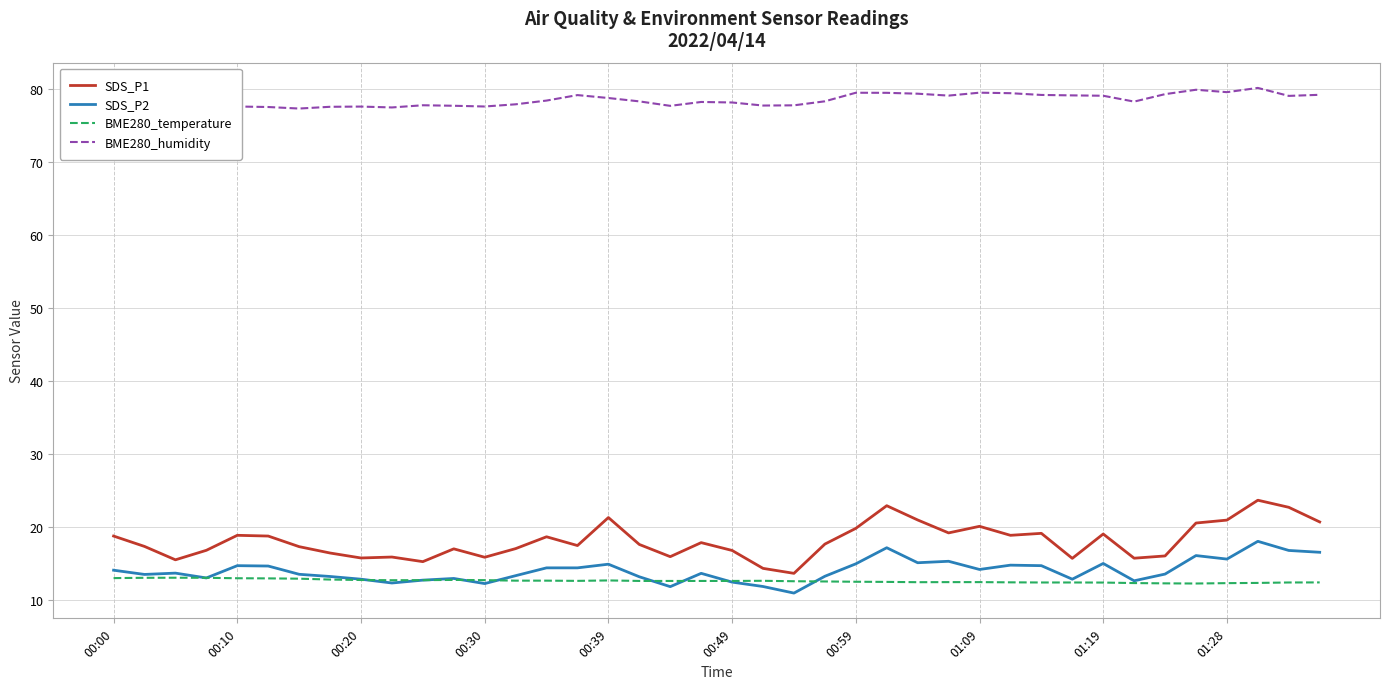

Reading right to left, transcribe all the data shown in this chart.

SDS_P1: 20.7	22.7	23.7	21.0	20.6	16.1	15.8	19.1	15.8	19.2	18.9	20.1	19.2	21.0	22.9	19.9	17.7	13.7	14.4	16.8	17.9	16.0	17.6	21.3	17.5	18.7	17.1	15.9	17.1	15.3	15.9	15.8	16.5	17.4	18.8	18.9	16.9	15.6	17.4	18.8
SDS_P2: 16.6	16.8	18.1	15.7	16.1	13.6	12.7	15.1	12.9	14.8	14.8	14.2	15.3	15.2	17.2	15.0	13.3	11.0	11.9	12.5	13.7	11.9	13.2	14.9	14.4	14.4	13.4	12.3	13.0	12.8	12.4	12.9	13.3	13.6	14.7	14.8	13.1	13.7	13.6	14.1
BME280_temperature: 12.5	12.4	12.4	12.4	12.3	12.3	12.4	12.4	12.4	12.4	12.5	12.5	12.5	12.5	12.5	12.6	12.6	12.6	12.7	12.7	12.7	12.7	12.7	12.7	12.7	12.7	12.7	12.8	12.8	12.8	12.8	12.8	12.8	13.0	13.0	13.0	13.1	13.1	13.1	13.1
BME280_humidity: 79.1	79.0	80.1	79.5	79.8	79.2	78.2	79.0	79.1	79.1	79.4	79.4	79.0	79.3	79.4	79.4	78.2	77.7	77.7	78.1	78.2	77.6	78.2	78.7	79.1	78.3	77.8	77.5	77.6	77.7	77.4	77.5	77.5	77.3	77.5	77.5	77.1	77.1	77.8	78.1